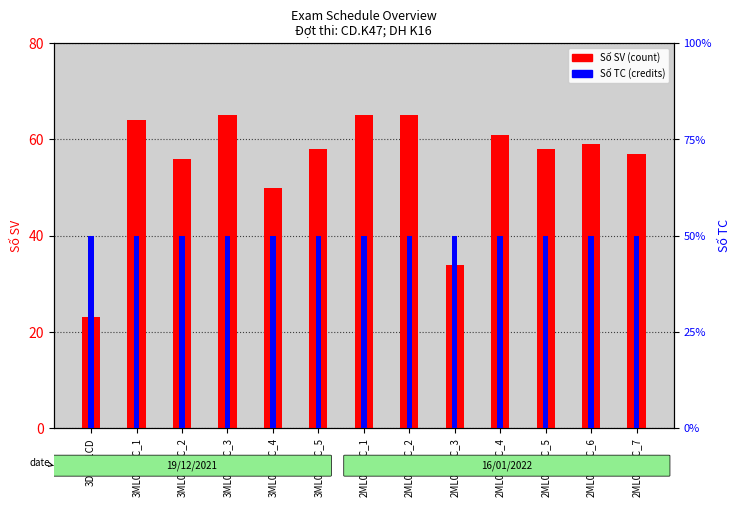

Which category has the lowest value across all series?

3DT101CD